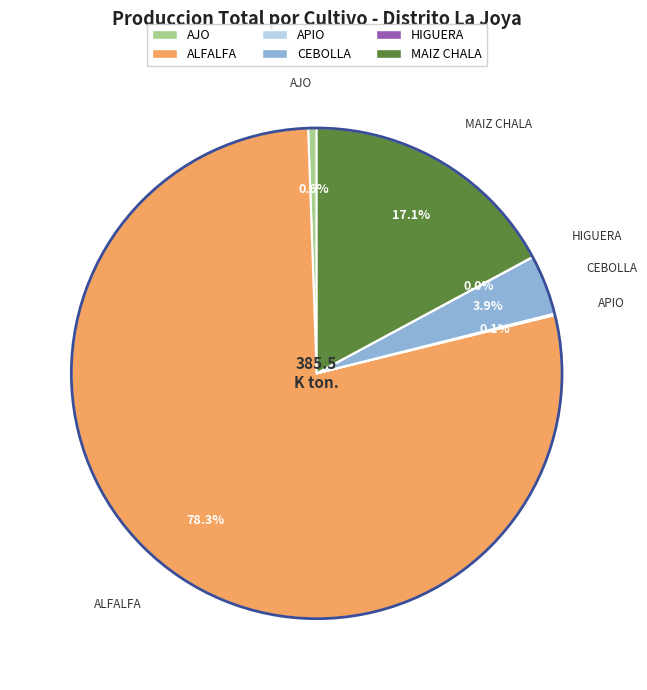

Approximately how many times larger is the value at CEBOLLA compared to AJO?

7.1